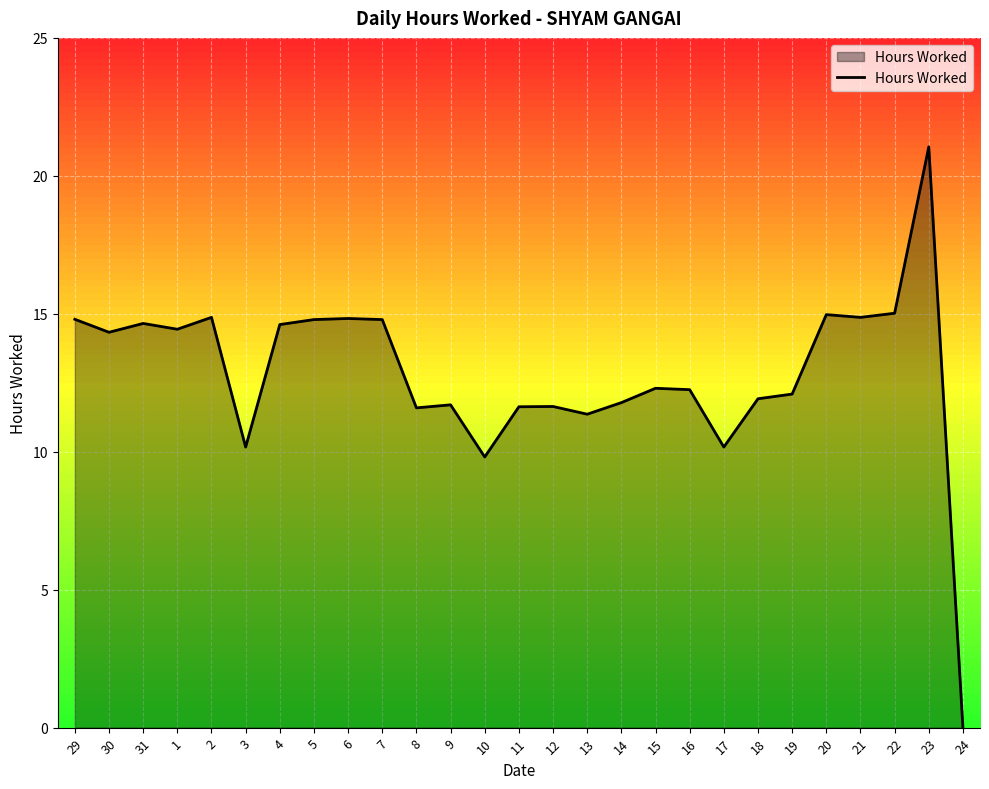

What position from the right is 9?

16